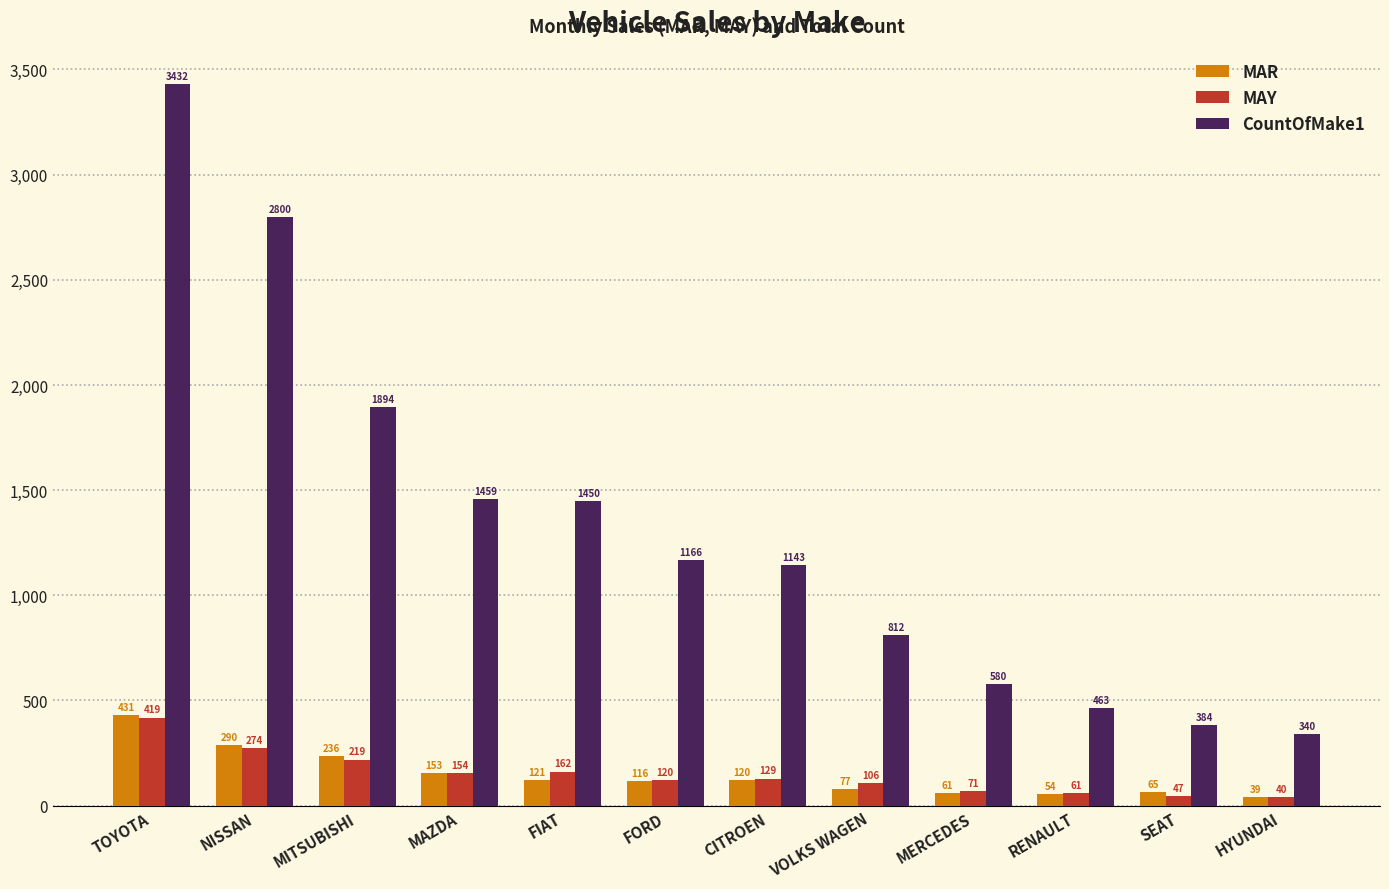

Is it true that MAR equals 153 at MAZDA?

True